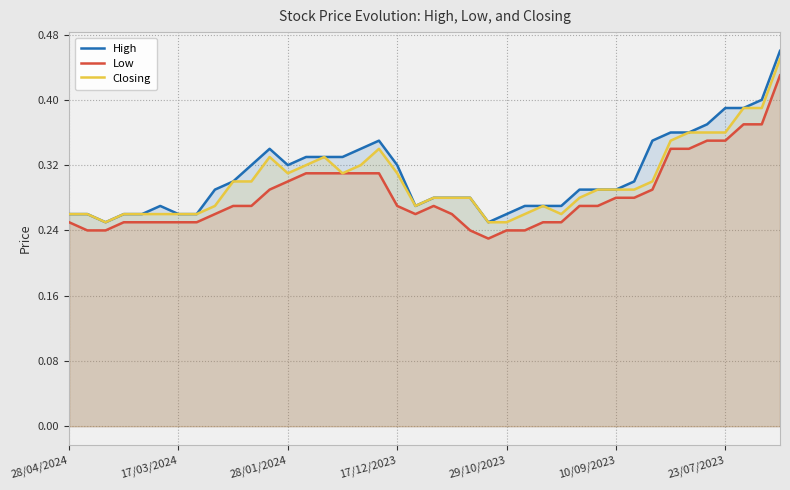

Read the High value at 8.

0.3